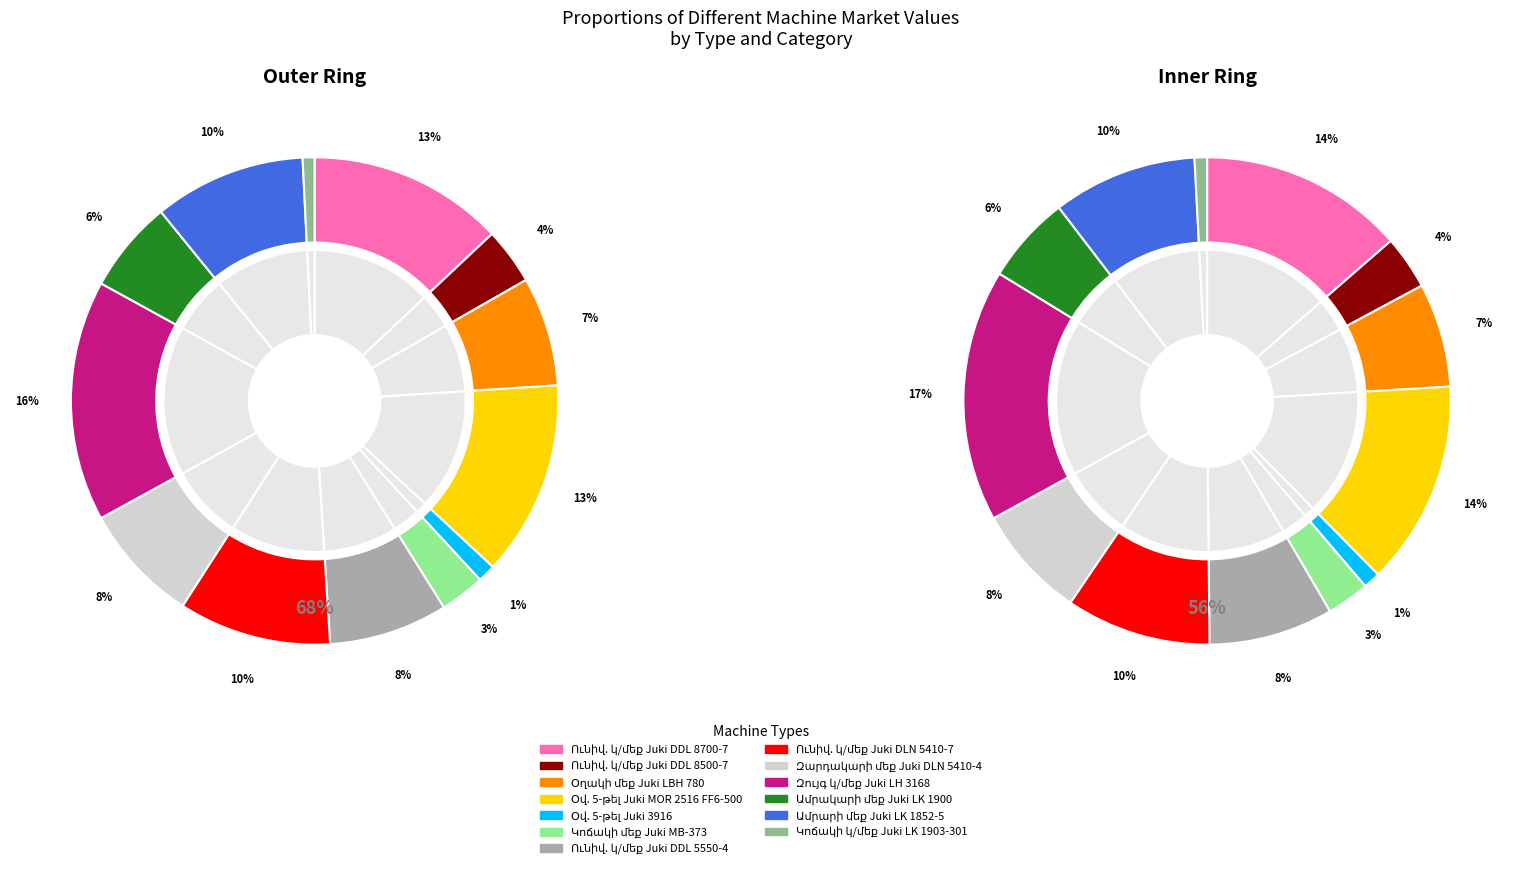

Is there a majority slice in this chart?

No